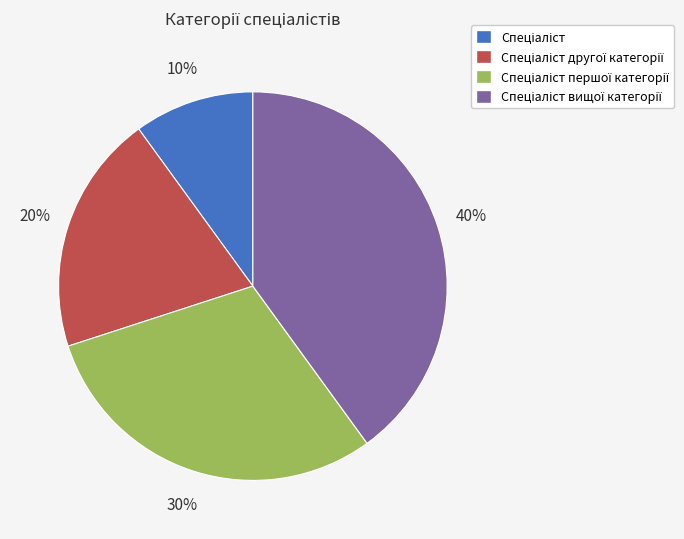

Is there a majority slice in this chart?

No